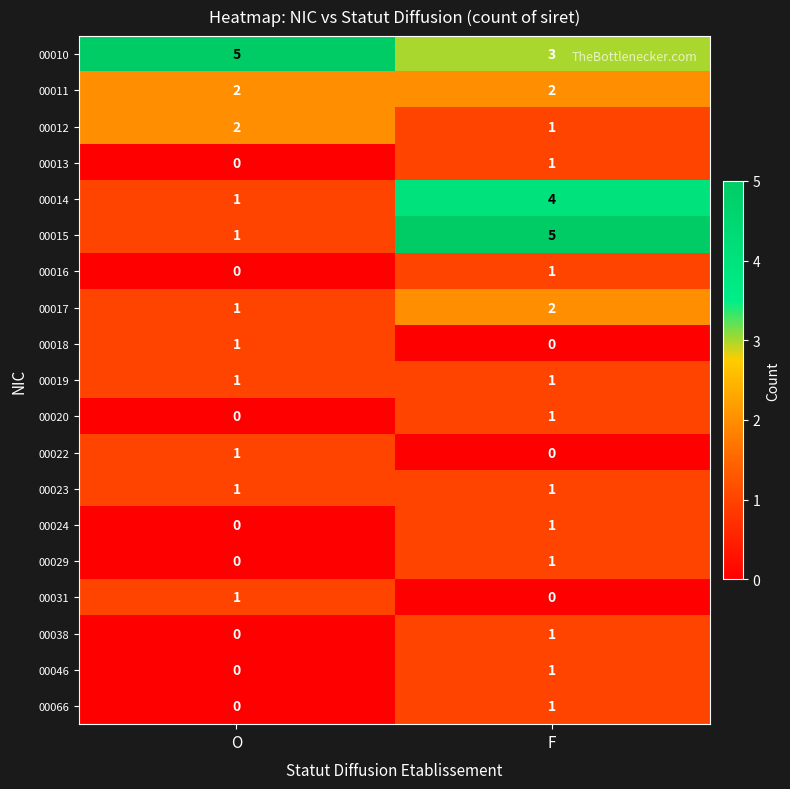

What is the sum of the 00014 values at F and O?

5